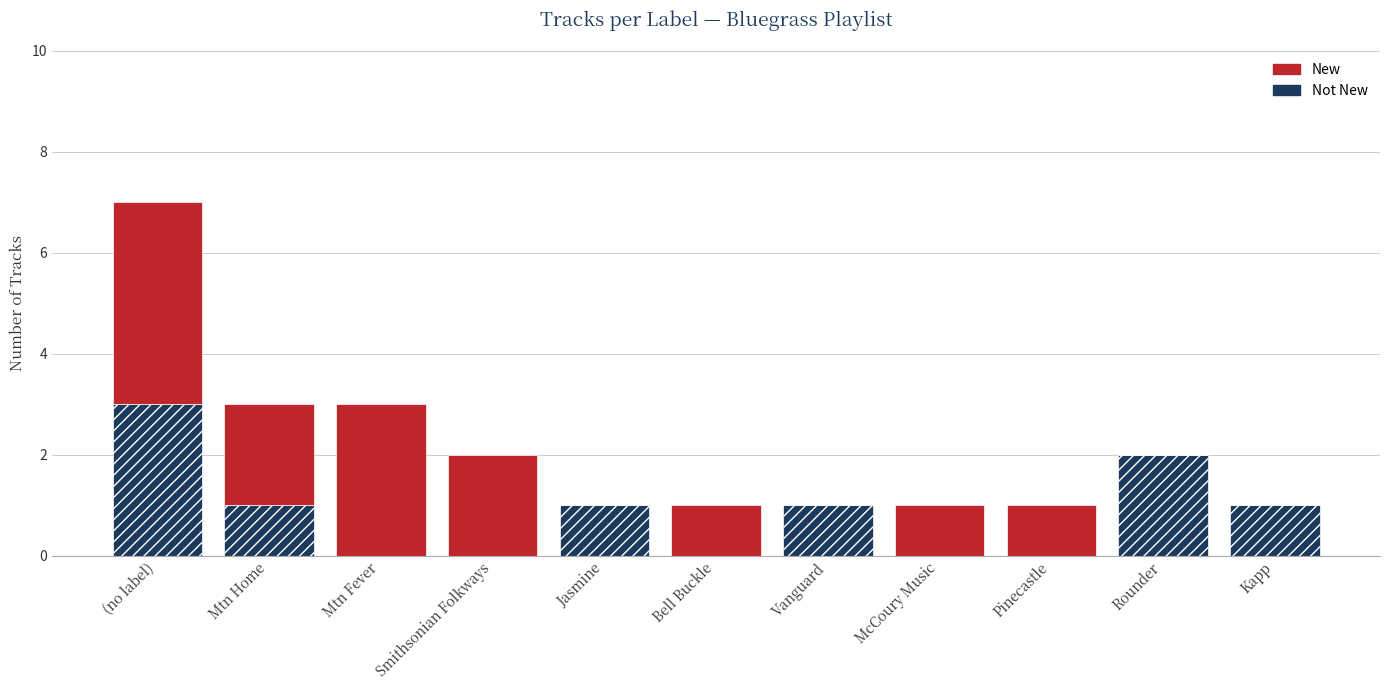

At which category is the sum across all series the highest?

(no label)